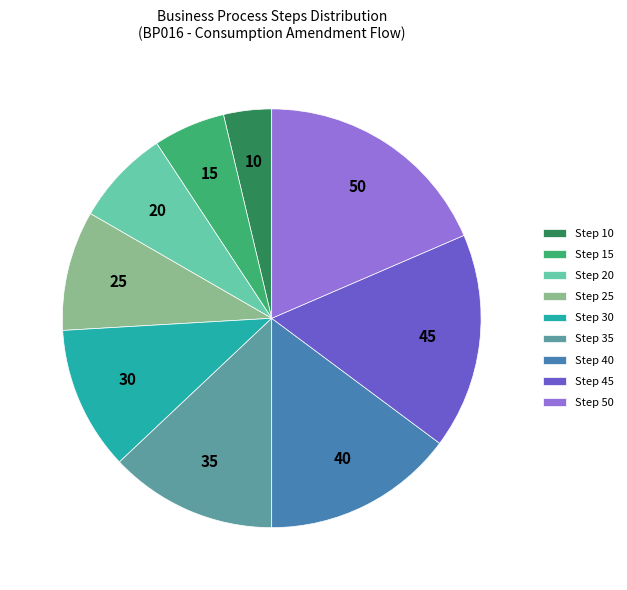

Which slice is the largest?

Step 50